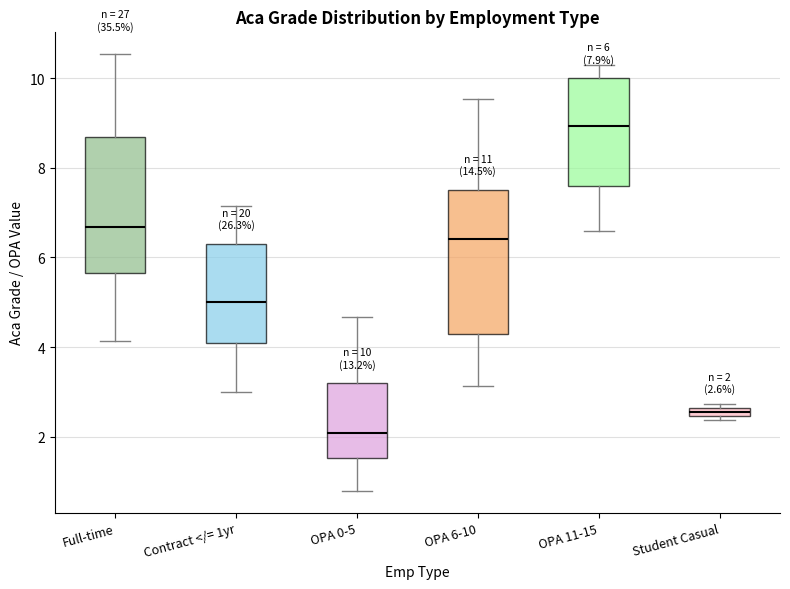

Which box's median line is the lowest?

OPA 0-5